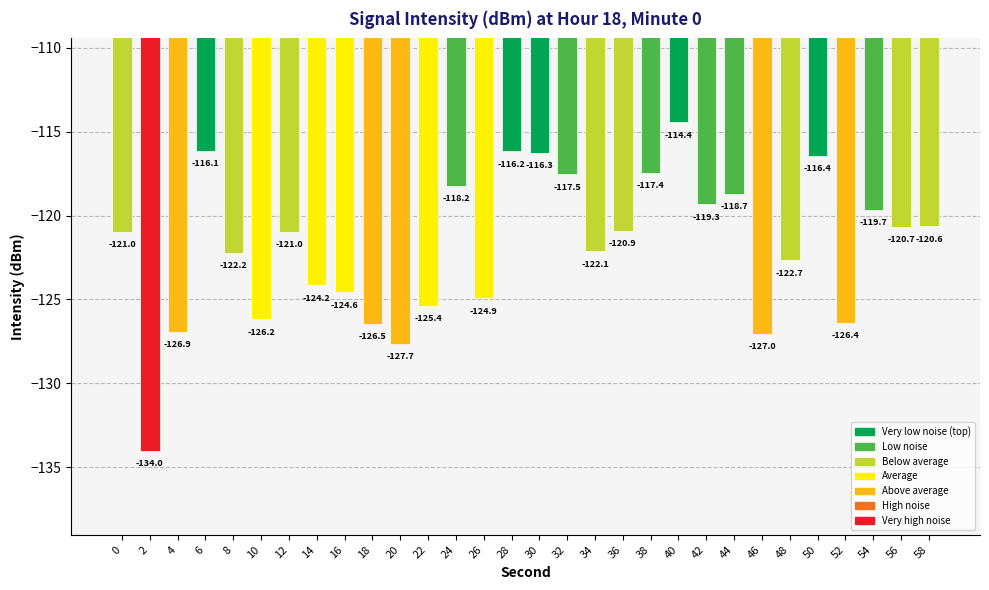

Which has a higher value, 56 or 30?

30